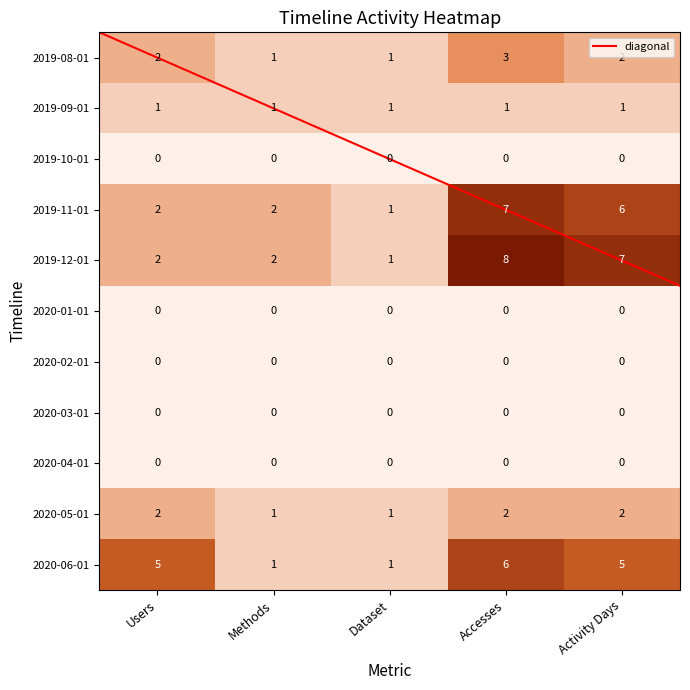

Count the number of categories in the chart.

5